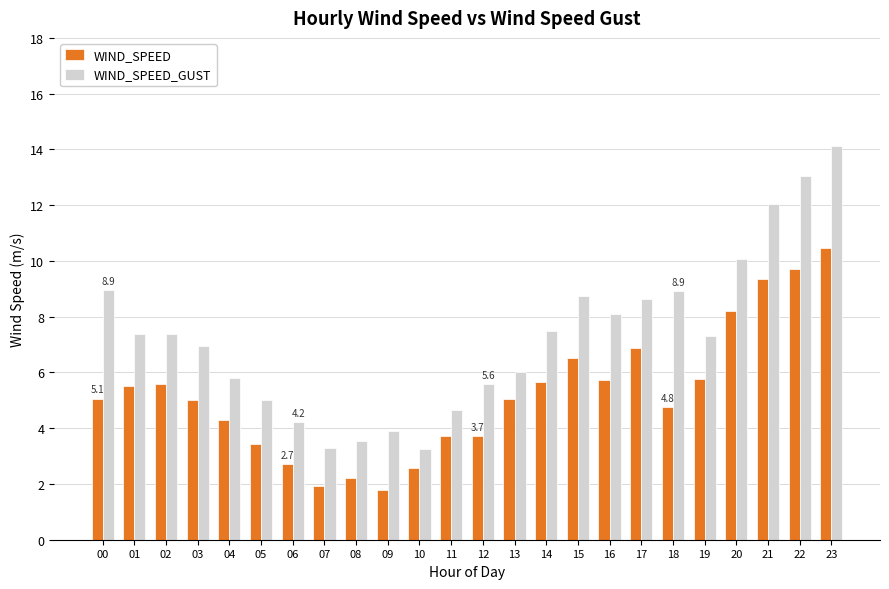

At which category is the sum across all series the highest?

23